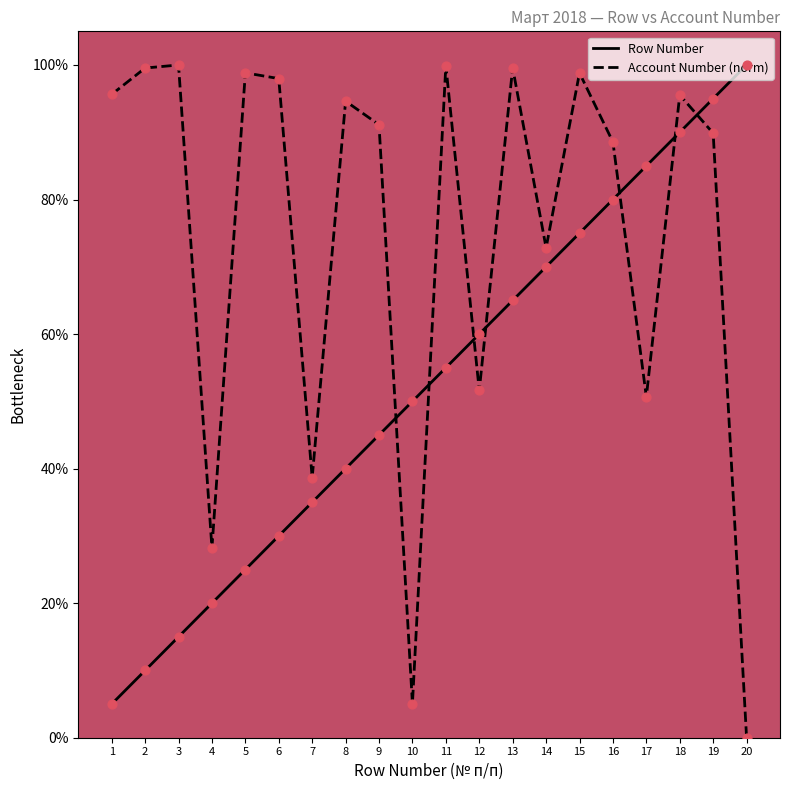

Between 8 and 19, which series saw the biggest shift?

Row Number